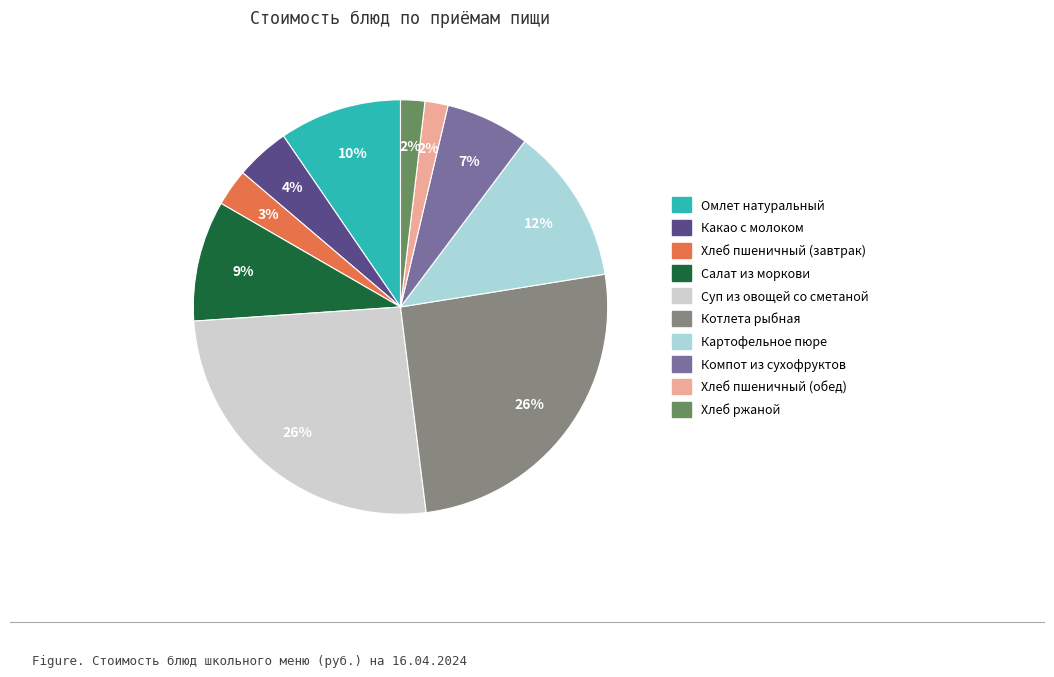

Combined, do Котлета рыбная and Суп из овощей со сметаной account for over 50%?

Yes